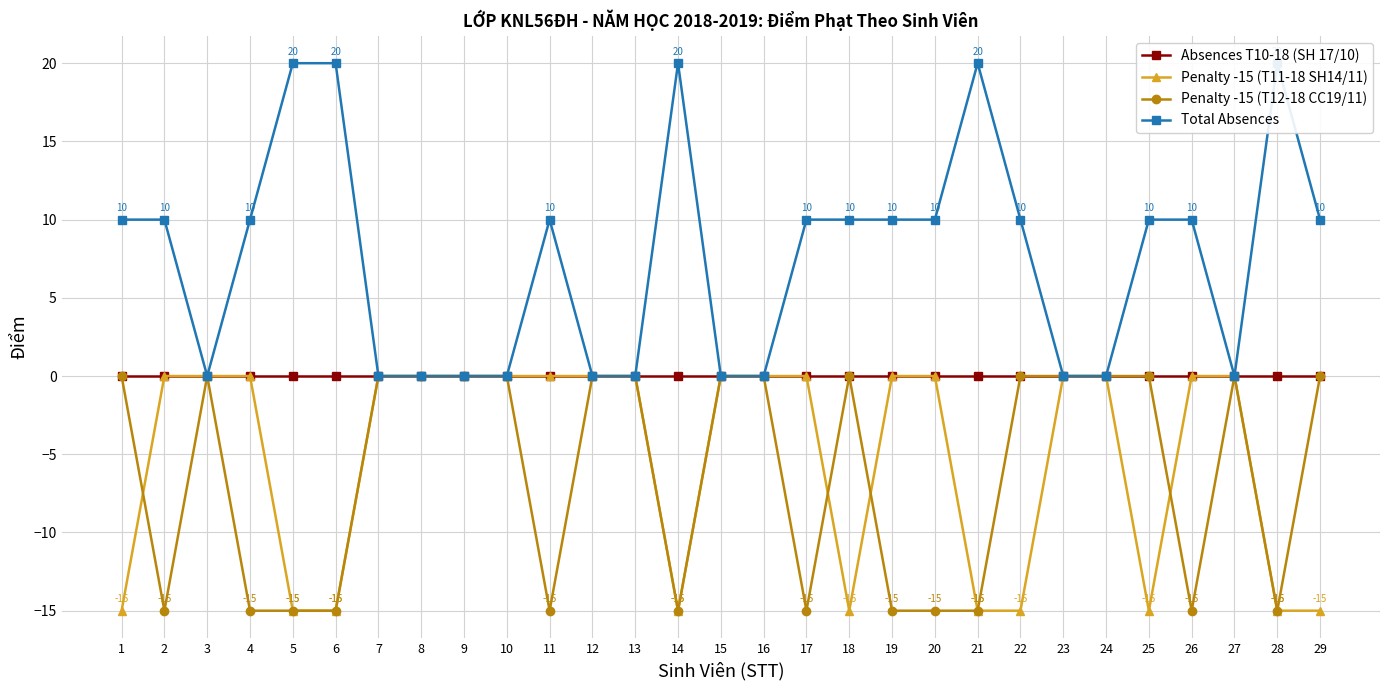

How many categories are shown in the chart?

29